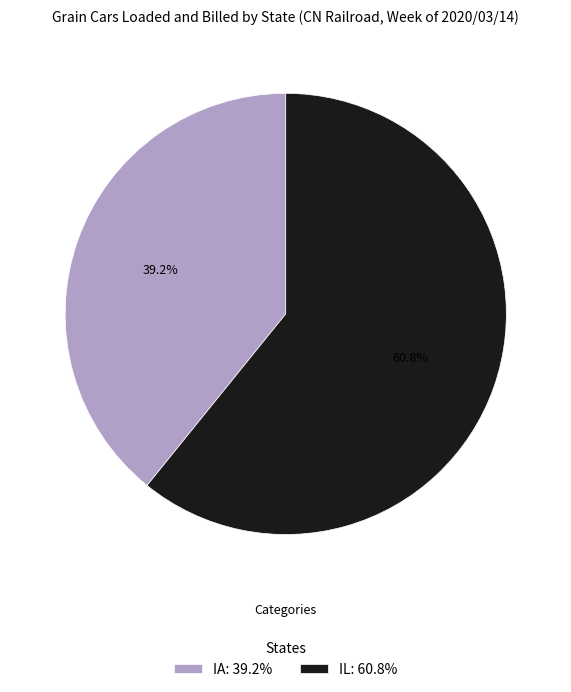

Which slice is the smallest?

IA: 39.2%